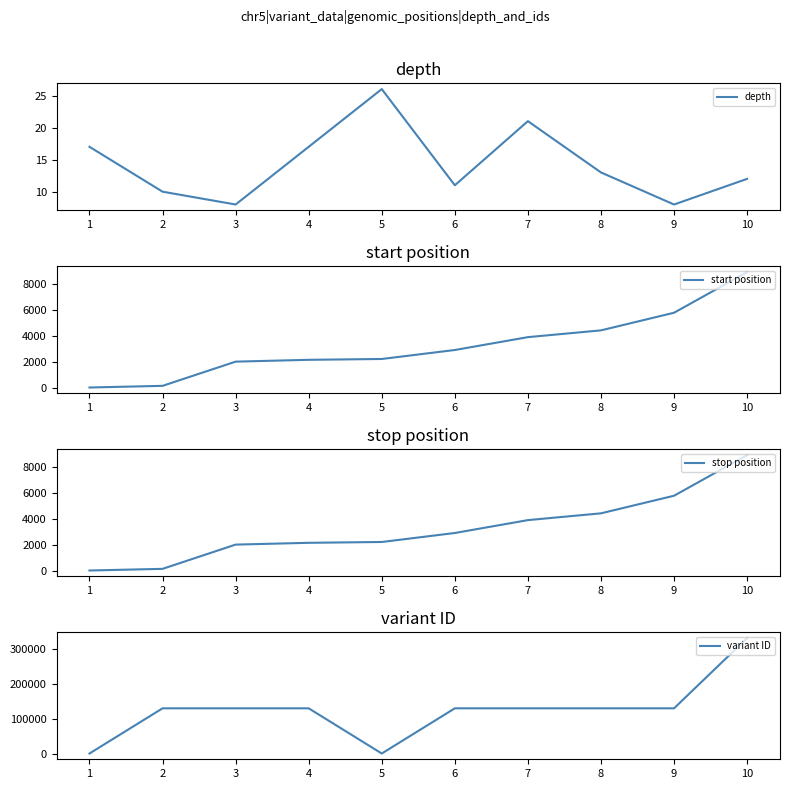

True or false: start position has more than 2 interior local peaks.

False